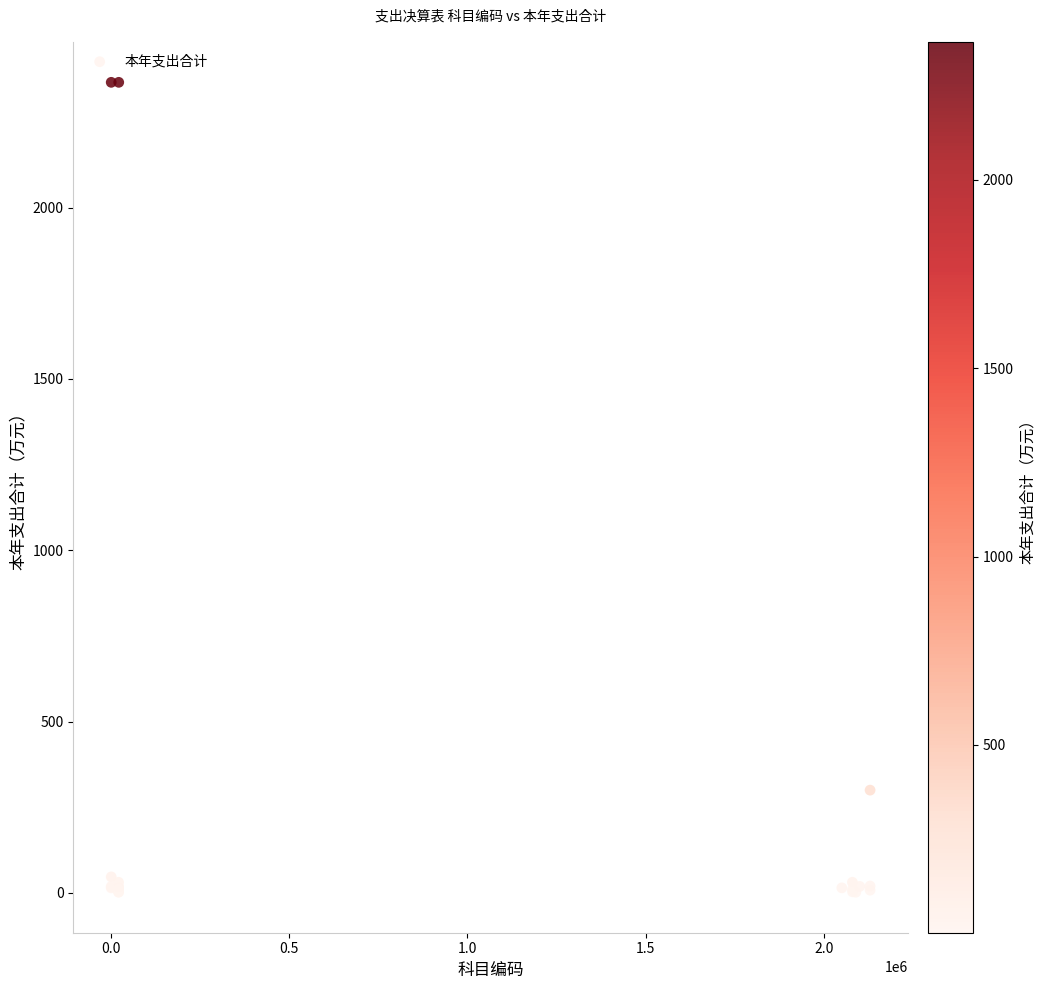

What Y value in the scatter plot is closest to 1183?

299.8